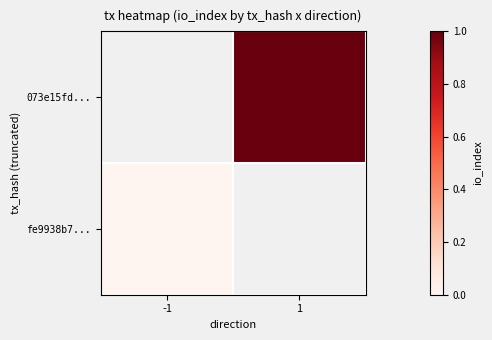

At -1, list the series in order from smallest to largest.

073e15fd..., fe9938b7...